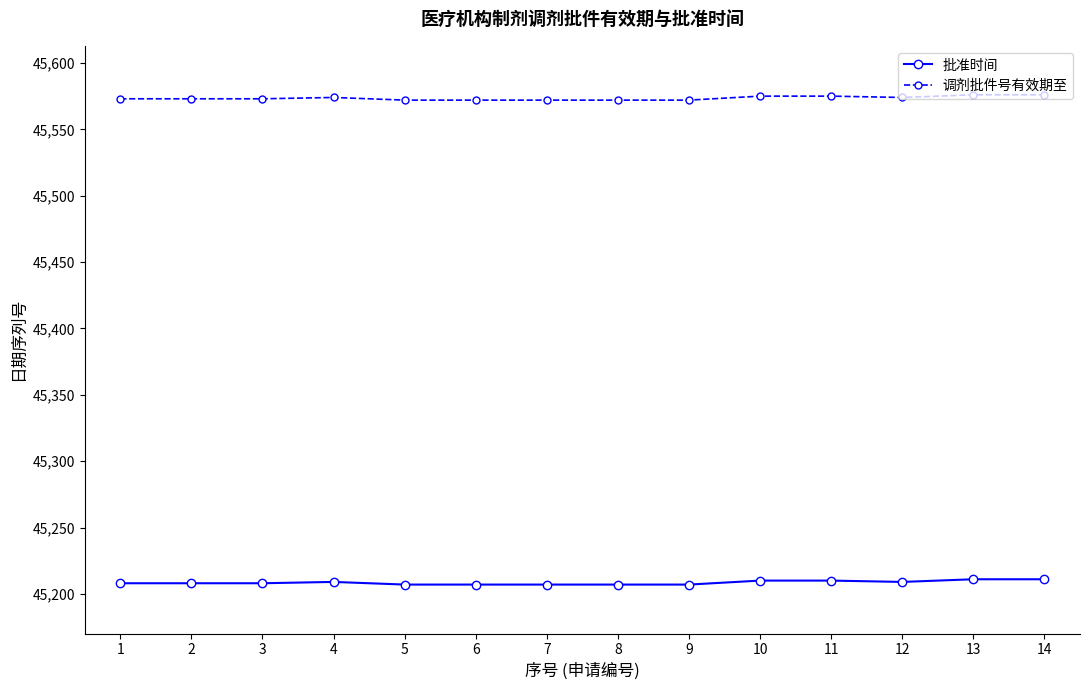

List the series in order of their overall mean, highest first.

调剂批件号有效期至, 批准时间